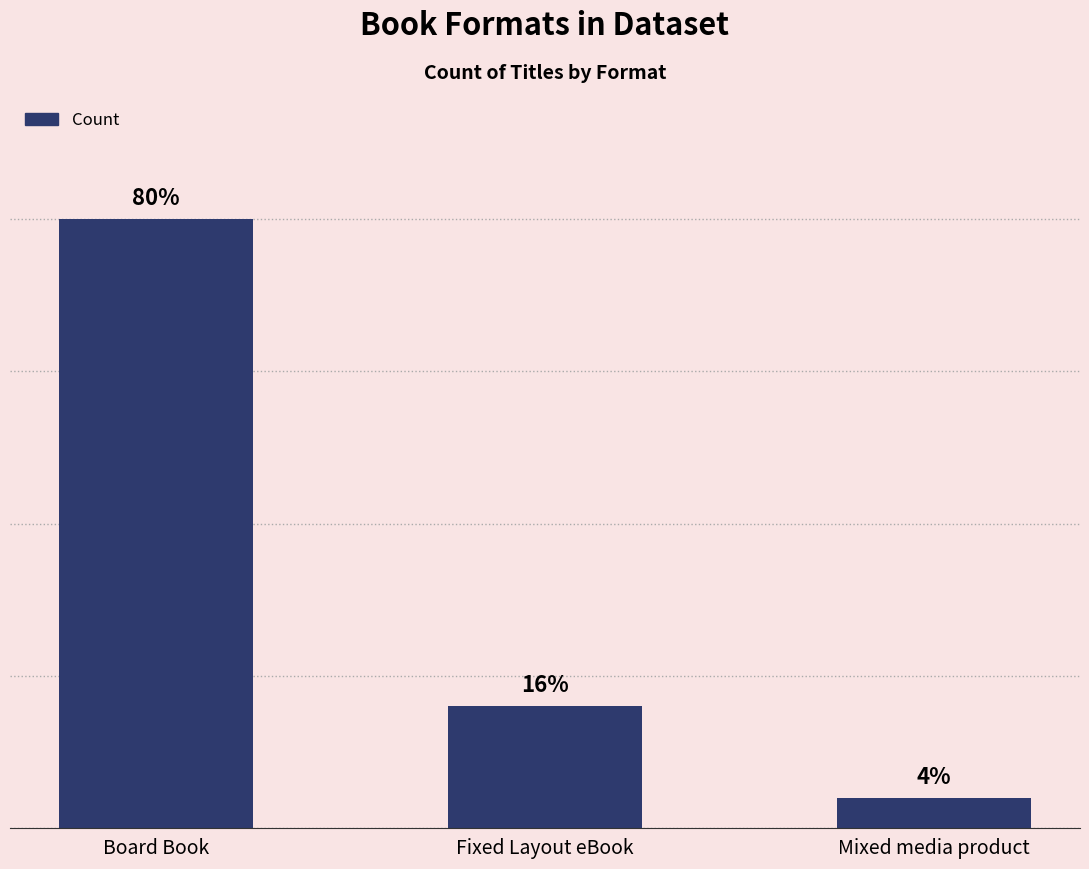

Does the chart contain any negative values?

No